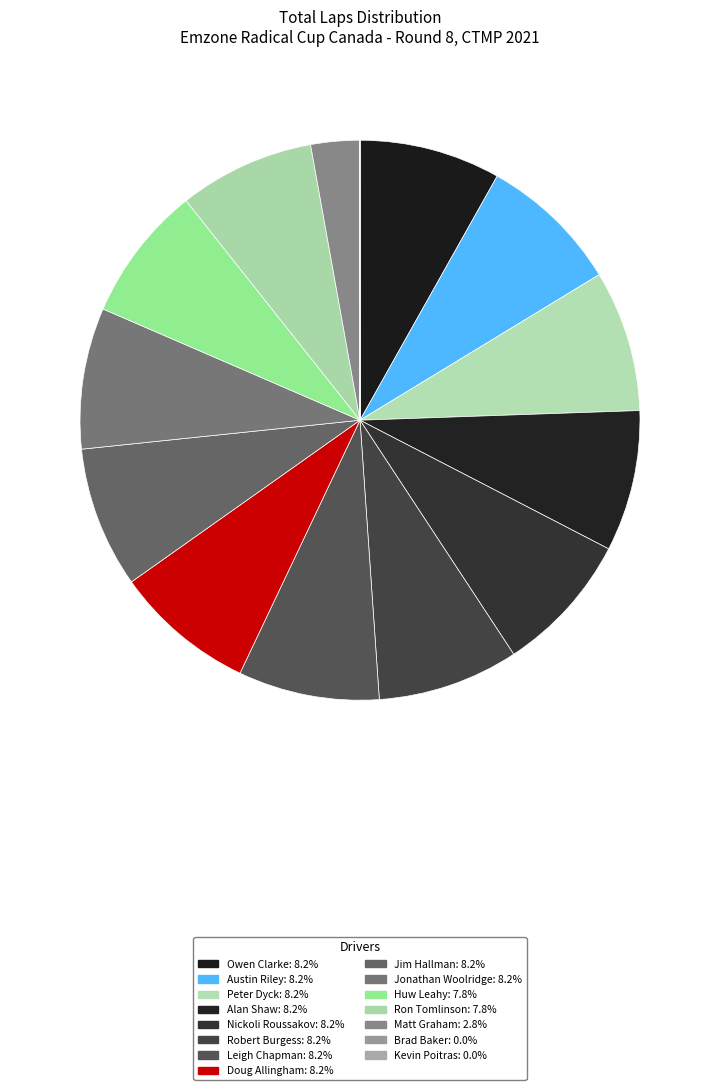

What is the largest slice in the pie chart?

Owen Clarke